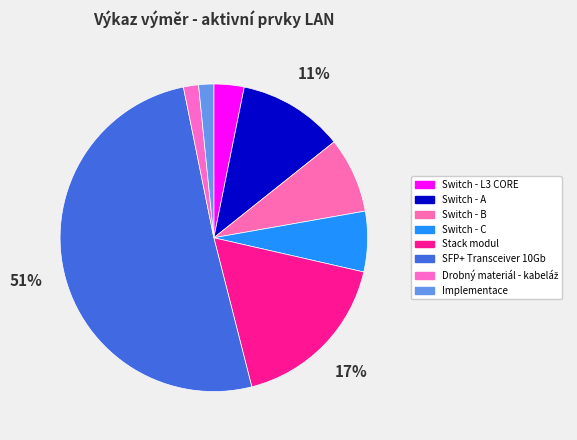

To the nearest percent, what percentage of the pie is SFP+ Transceiver 10Gb?

51%